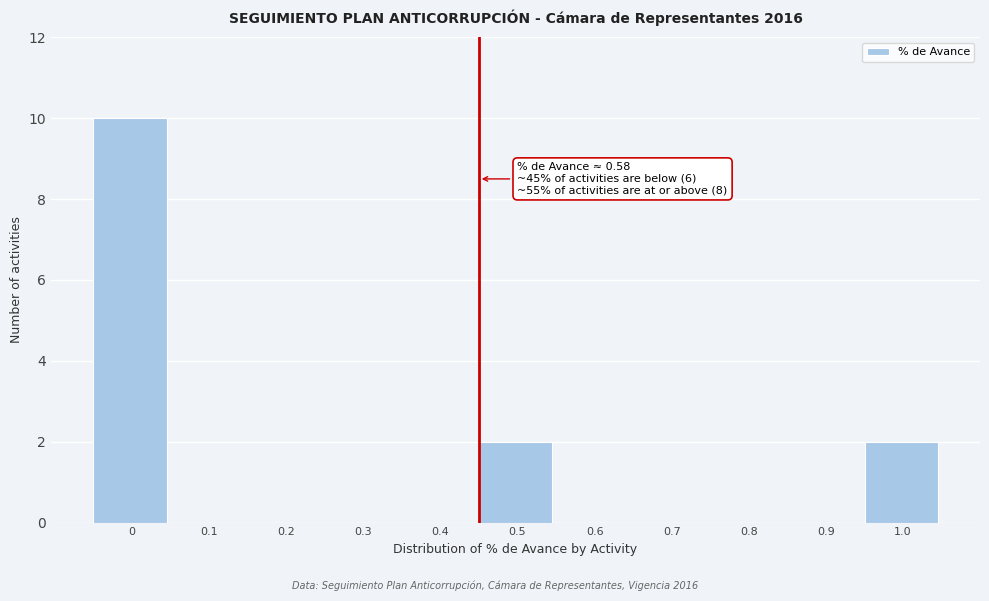

What is the change in value from 0 to 0.8?

-10